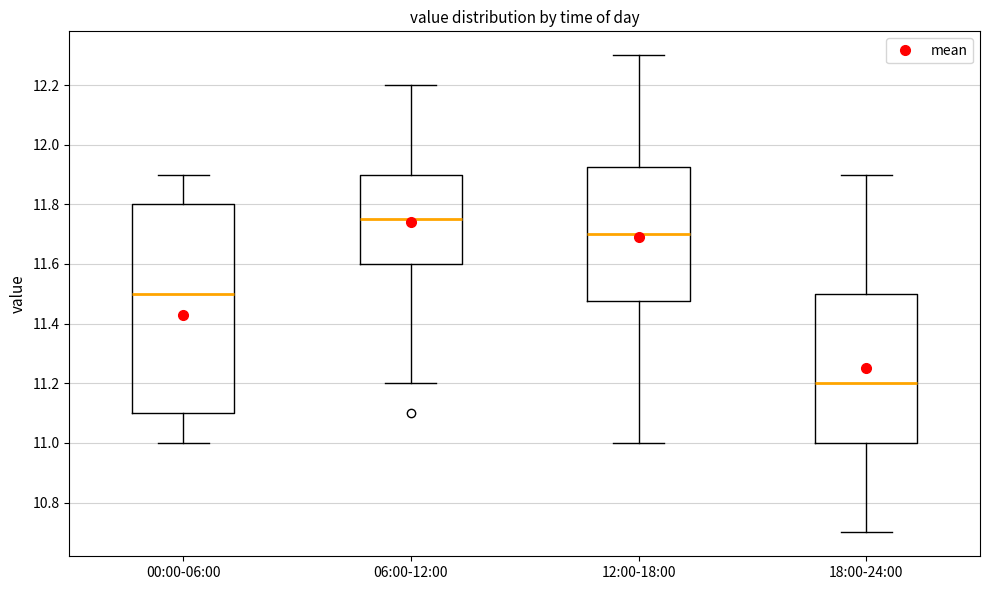

Which box has the highest median line?

06:00-12:00